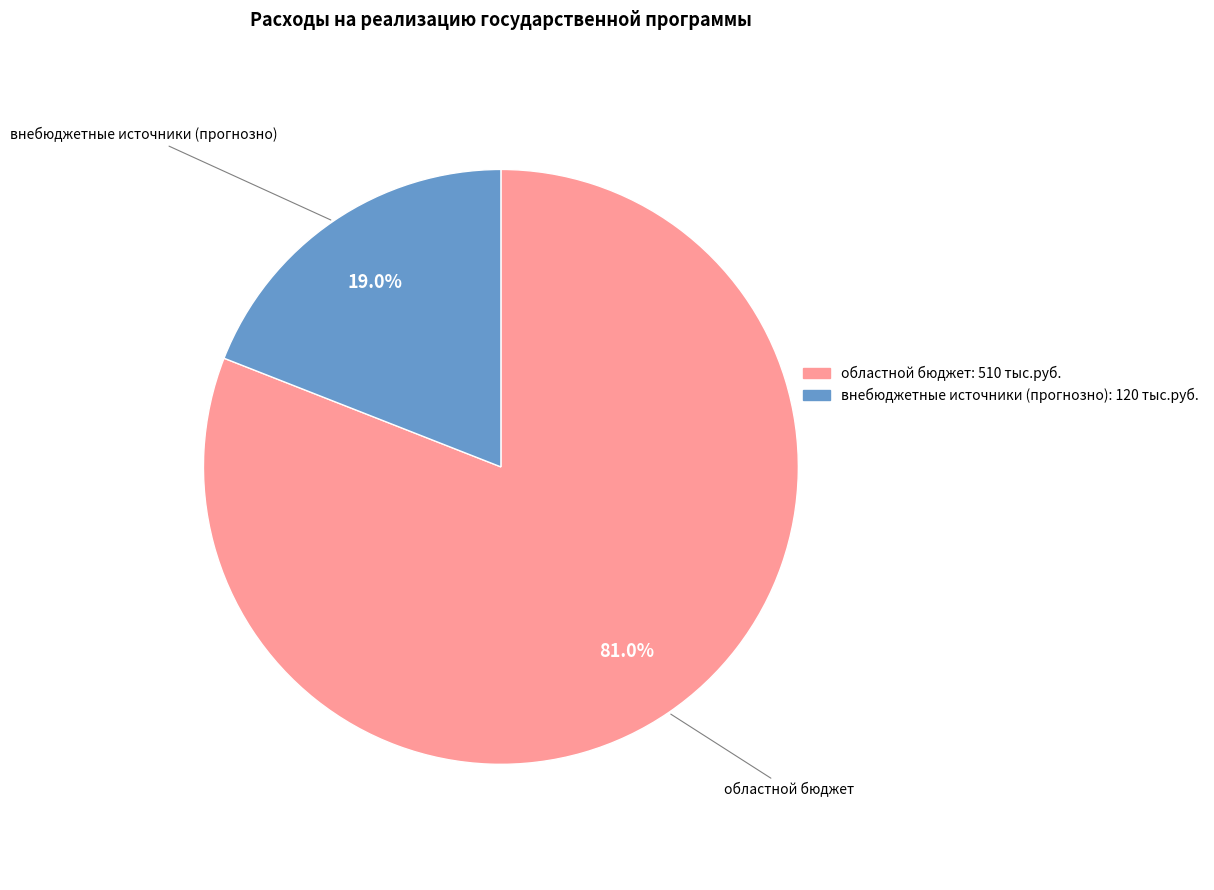

Does областной бюджет represent more than half of the total?

Yes